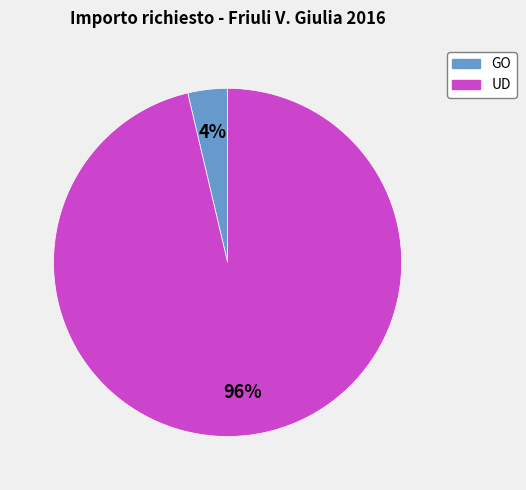

Is there a majority slice in this chart?

Yes